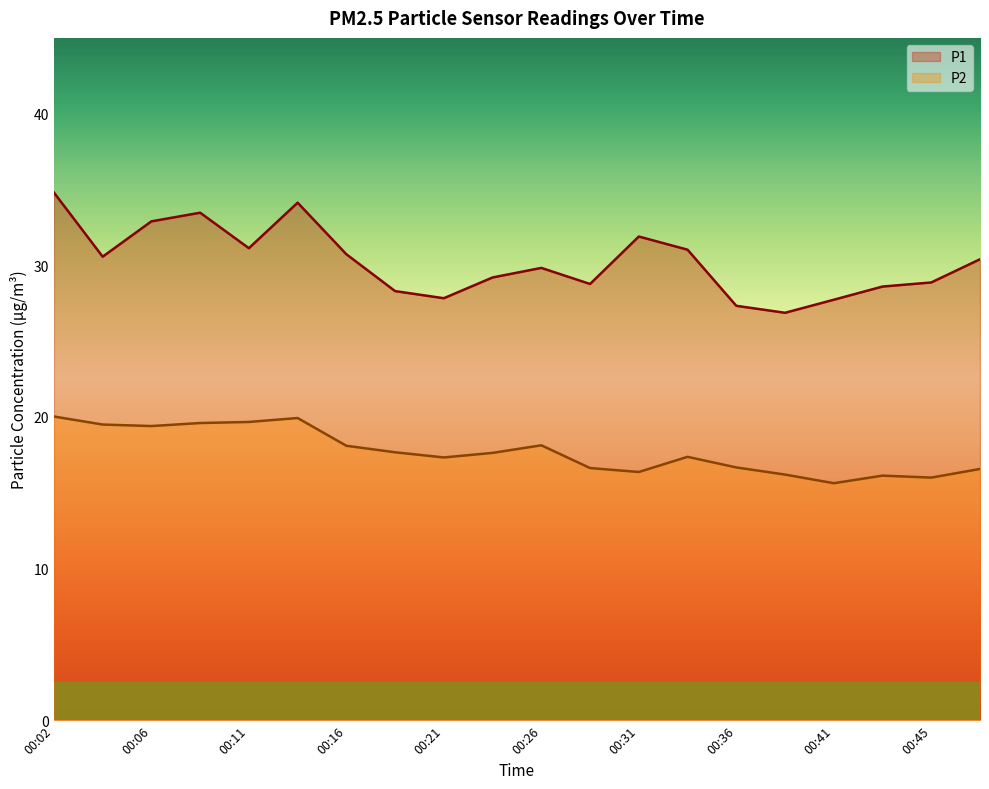

What is the difference between the highest and lowest values at 00:31?

15.5